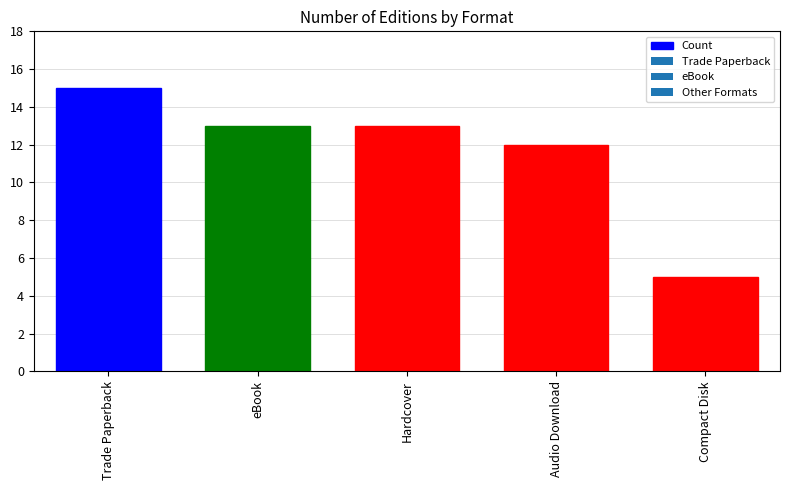

Approximately how many times larger is the value at Hardcover compared to Audio Download?

1.1